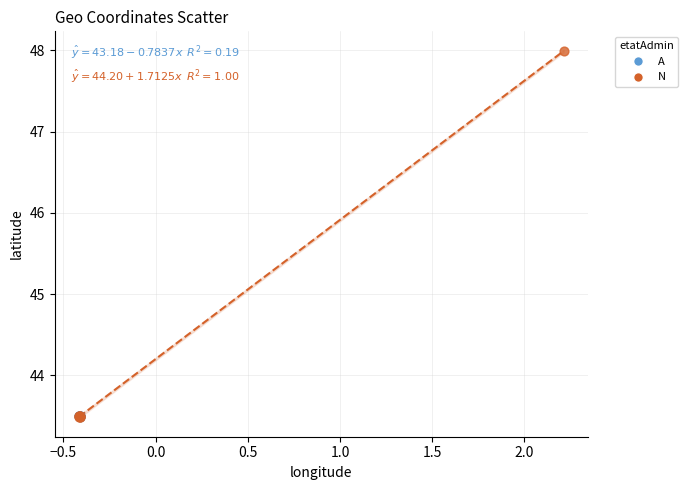

Which series has the largest Y range (max minus min)?

N